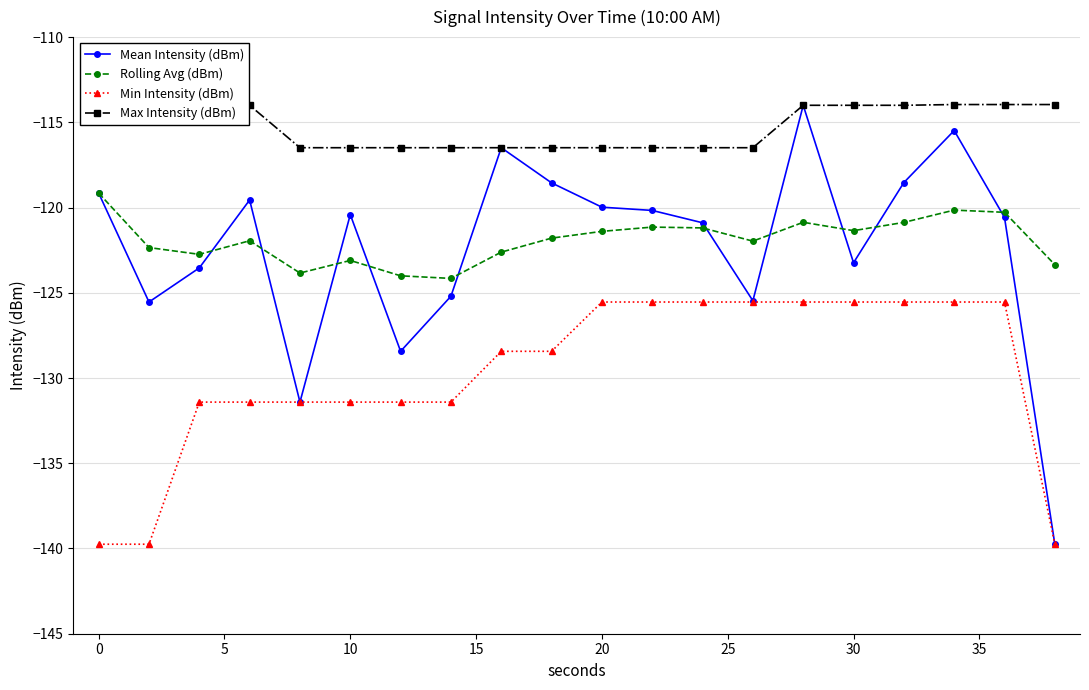

True or false: Max Intensity (dBm) and Min Intensity (dBm) cross at least once.

False